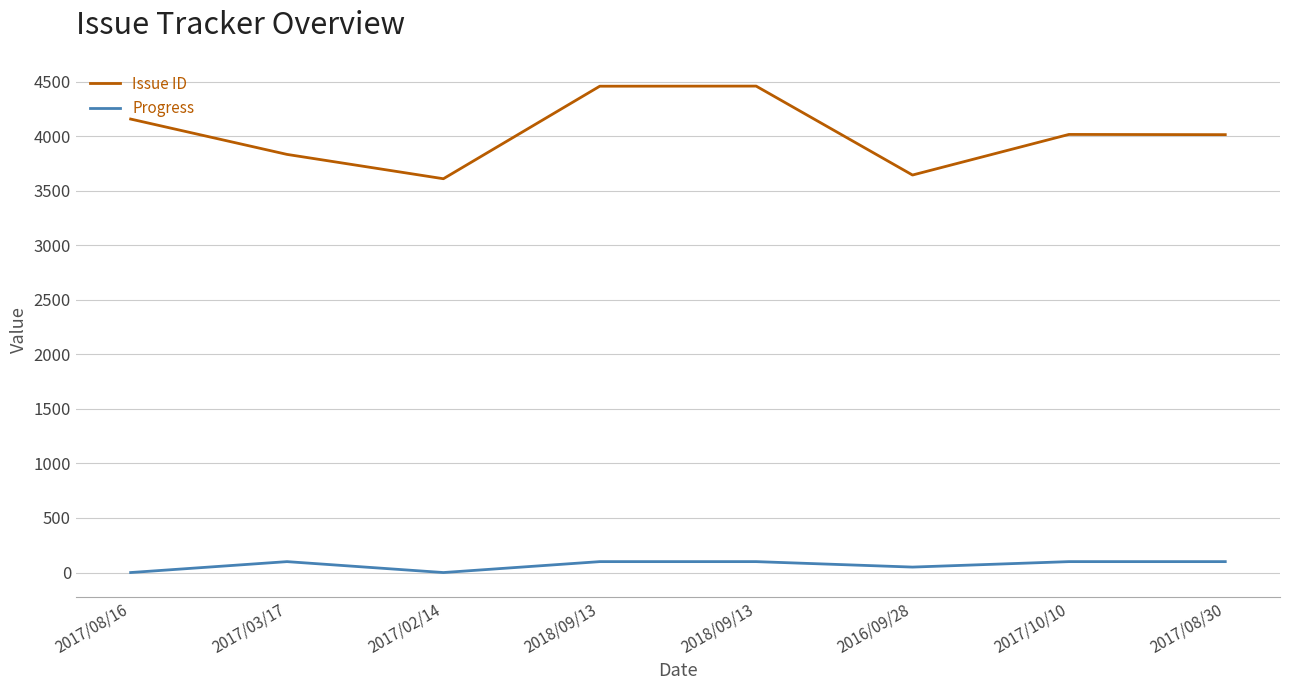

True or false: Progress has a value of 139 at 2017/08/30.

False